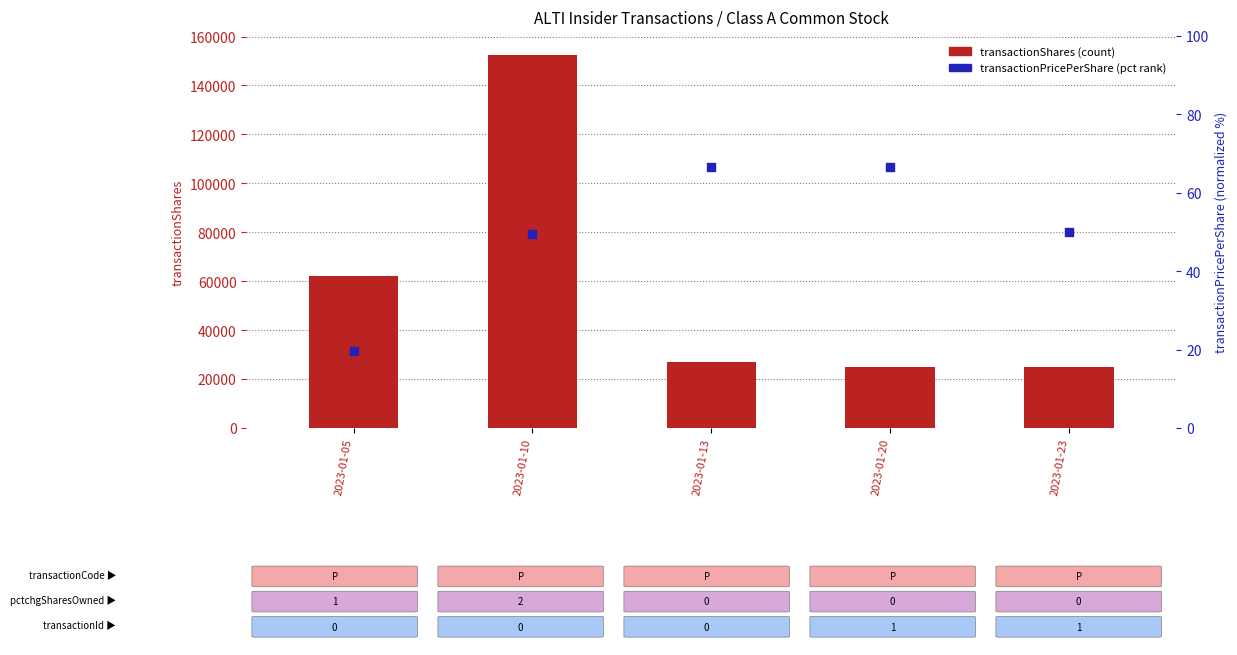

Which series contains the lowest Y value?

transactionPricePerShare (pct rank)